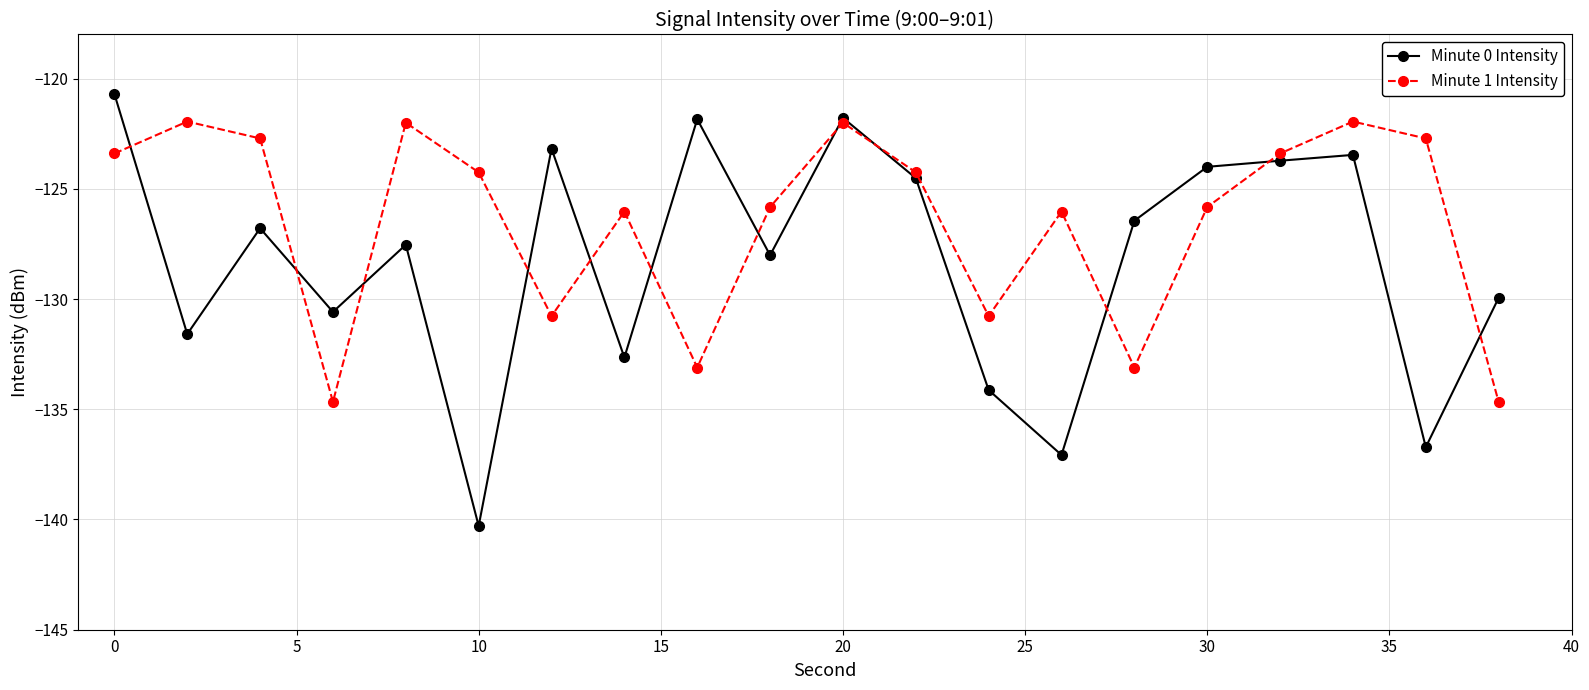

Rank the series by their average value, from highest to lowest.

Minute 1 Intensity, Minute 0 Intensity